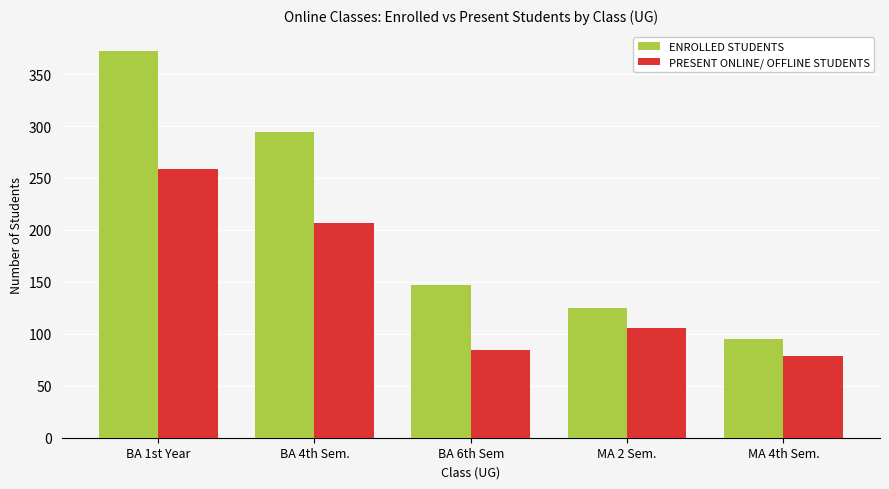

Which series has the largest total across all categories?

ENROLLED STUDENTS